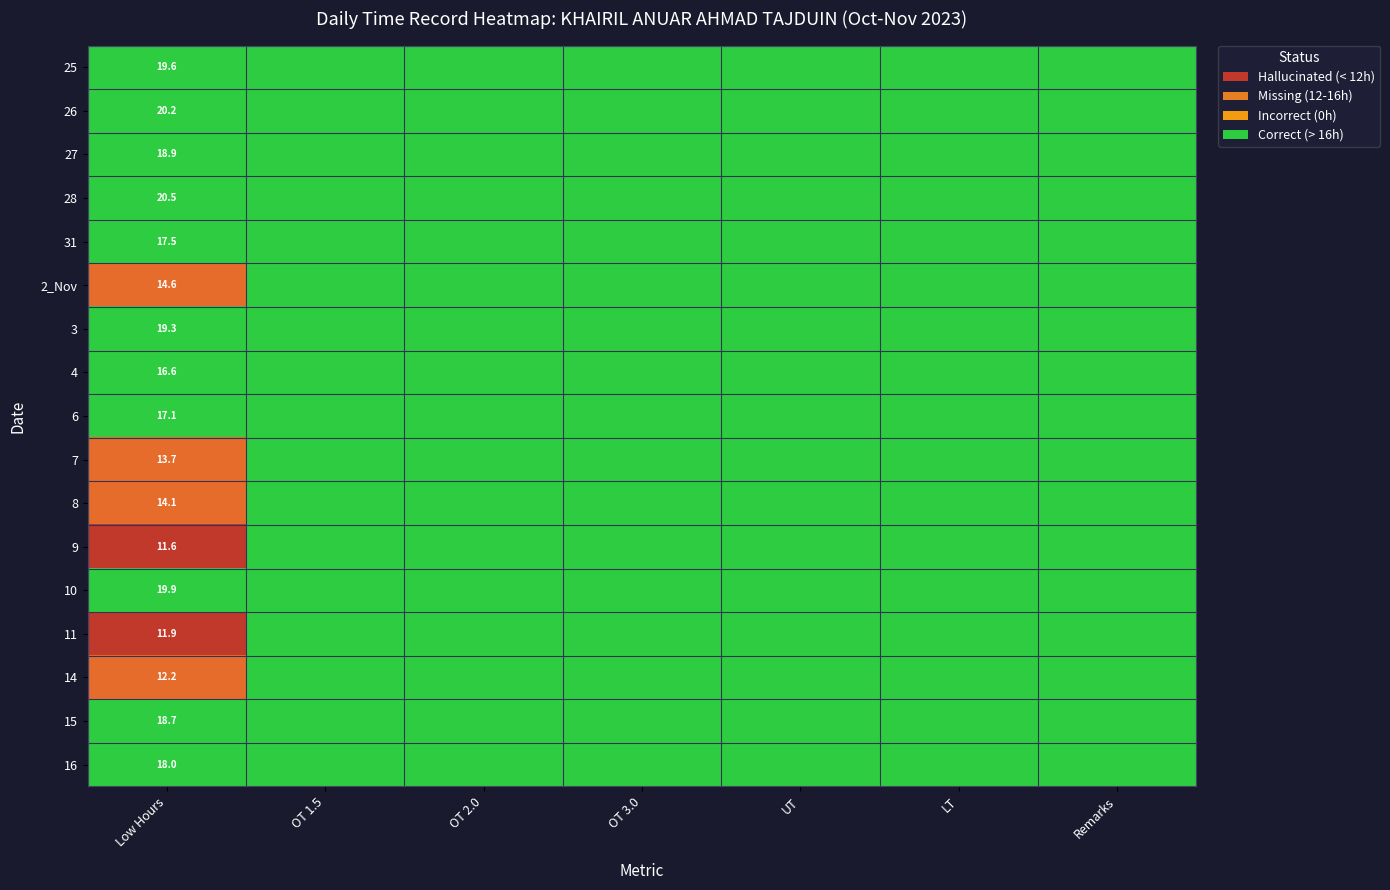

Is it true that 26 equals 20.2 at Low Hours?

True